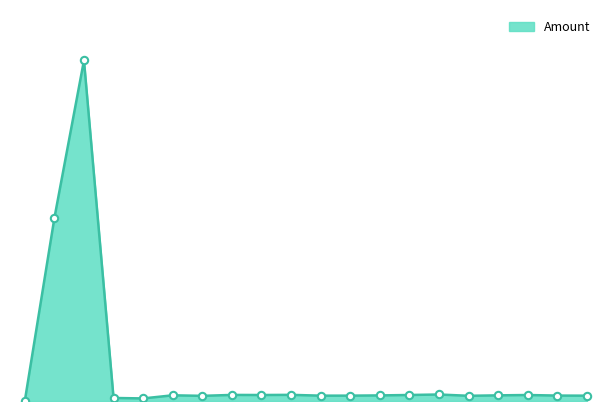

Does the chart have visible grid lines?

No